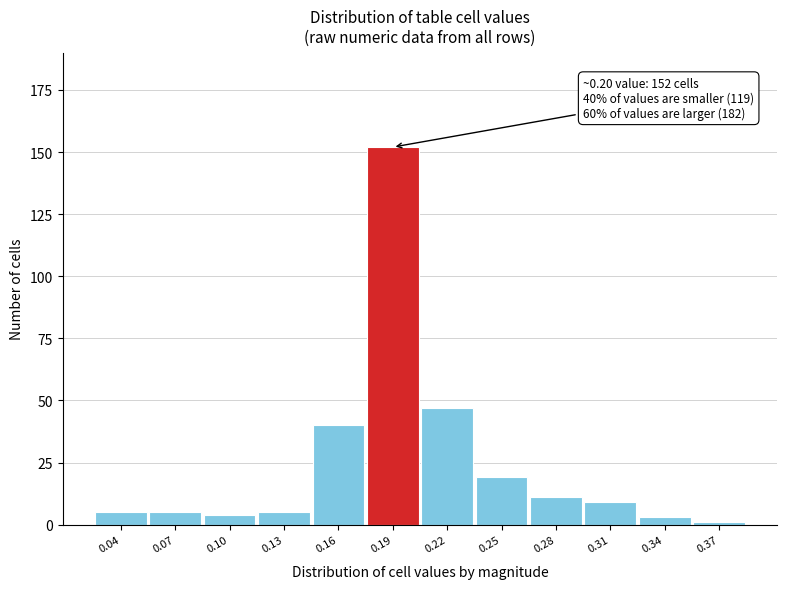

Reading left to right, extract all data points from this chart.

0.04=5	0.07=5	0.10=4	0.13=5	0.16=40	0.19=152	0.22=47	0.25=19	0.28=11	0.31=9	0.34=3	0.37=1